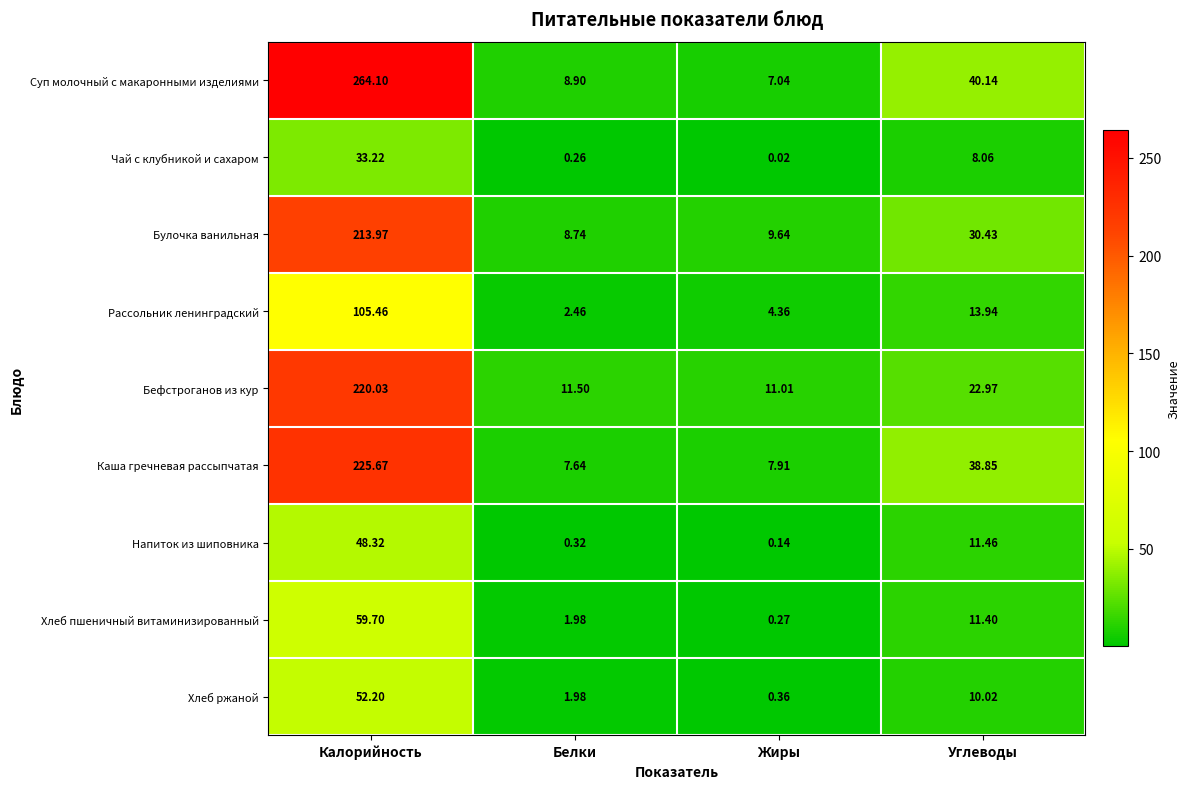

Between Белки and Жиры, which series saw the biggest shift?

Рассольник ленинградский